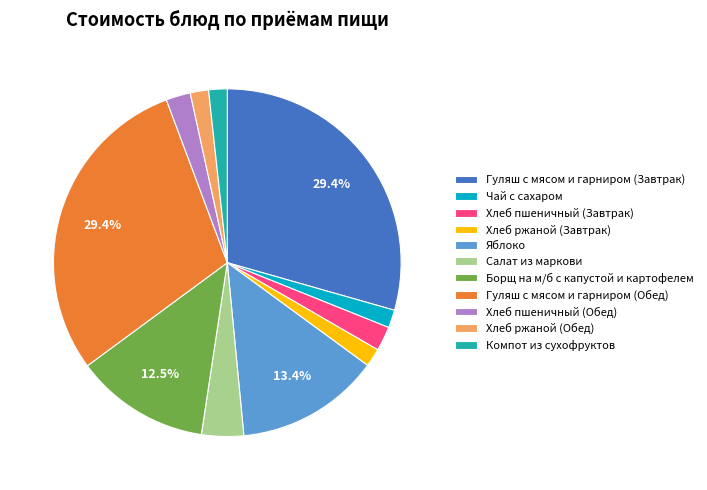

What is the total percentage of Гуляш с мясом и гарниром (Обед) and Борщ на м/б с капустой и картофелем?

41.9%